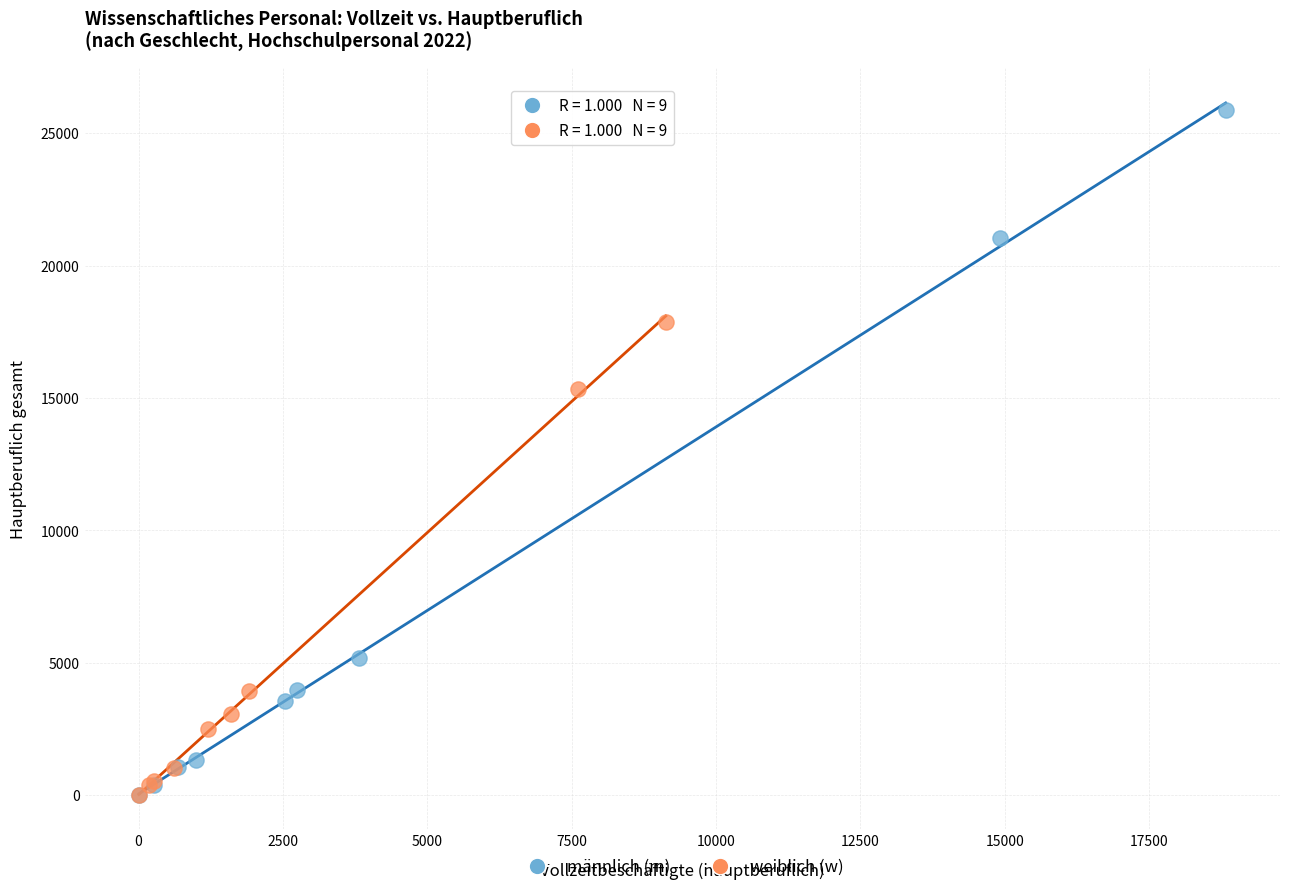

Which series has the largest Y range (max minus min)?

männlich (m)